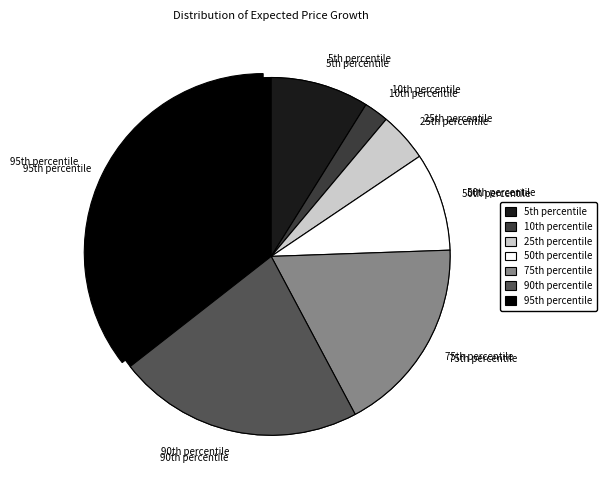

How many segments does this pie chart have?

7